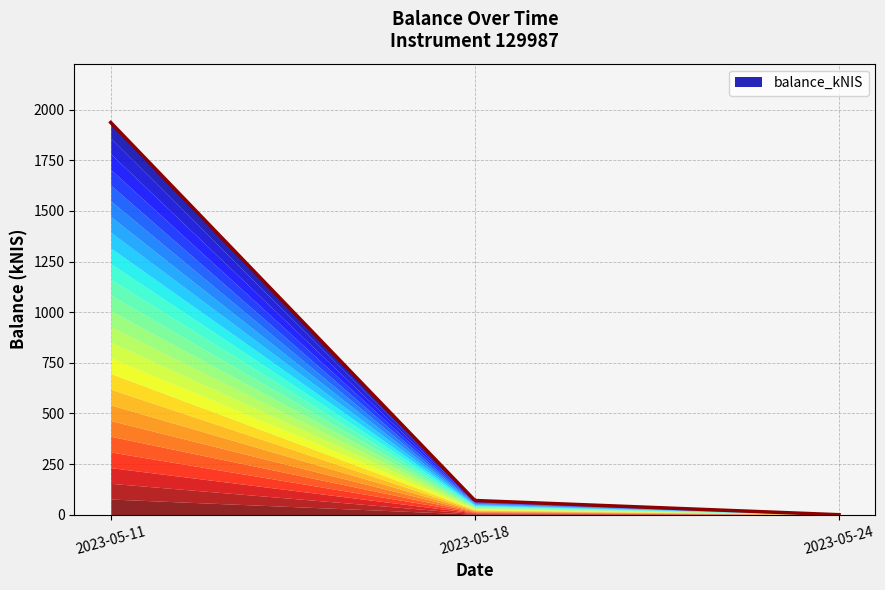

Is it true that the value at 2023-05-24 is 0.0?

True